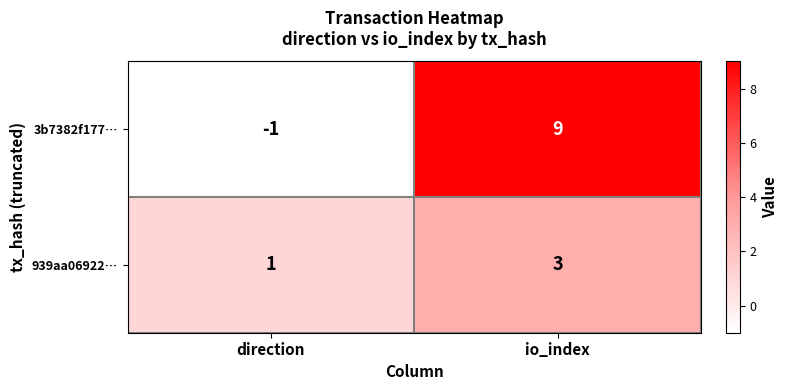

What is the sum of the 3b7382f177… values at direction and io_index?

8